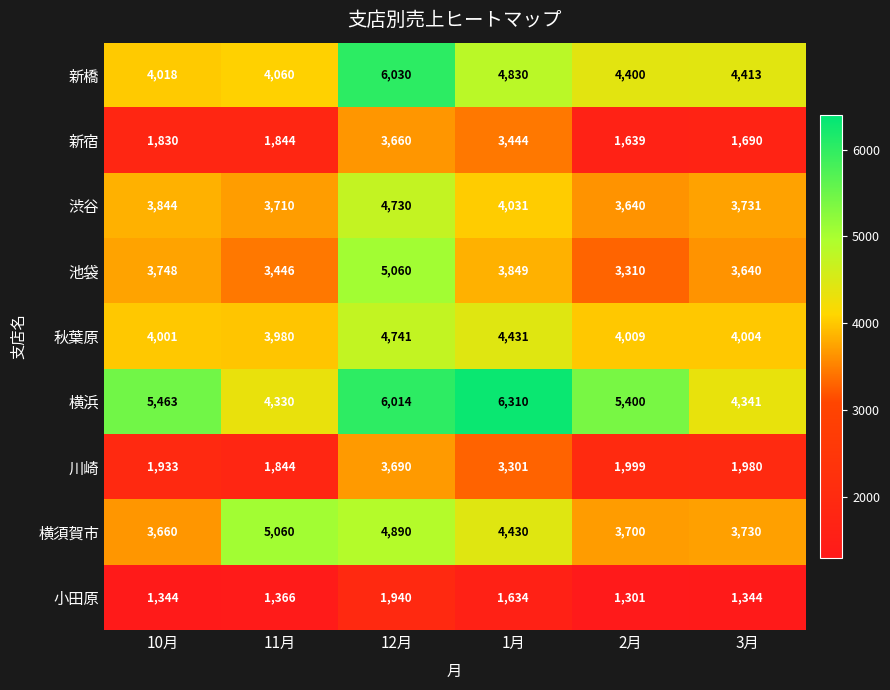

What is the sum of the 小田原 values at 2月 and 11月?

2667